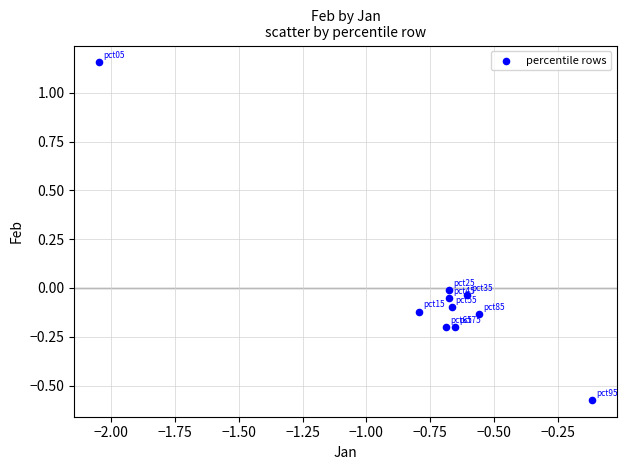

What is the range of X values (max minus min)?

1.9